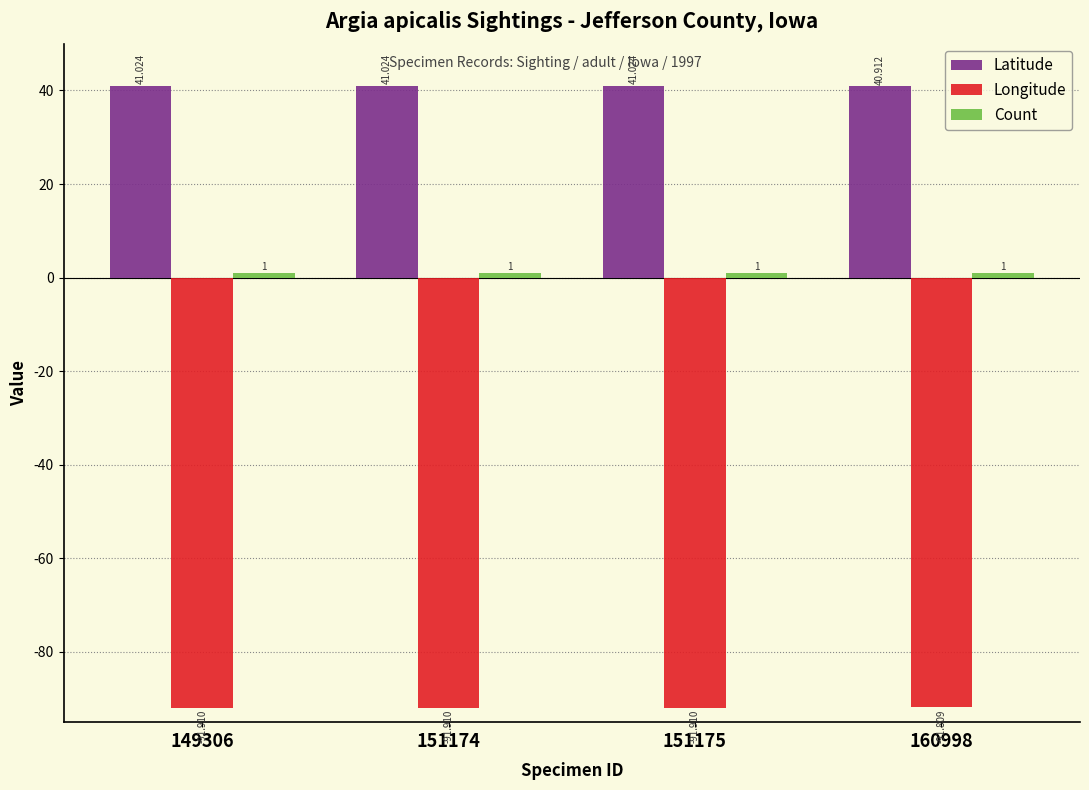

What is the difference between the highest and lowest values at 149306?

132.9